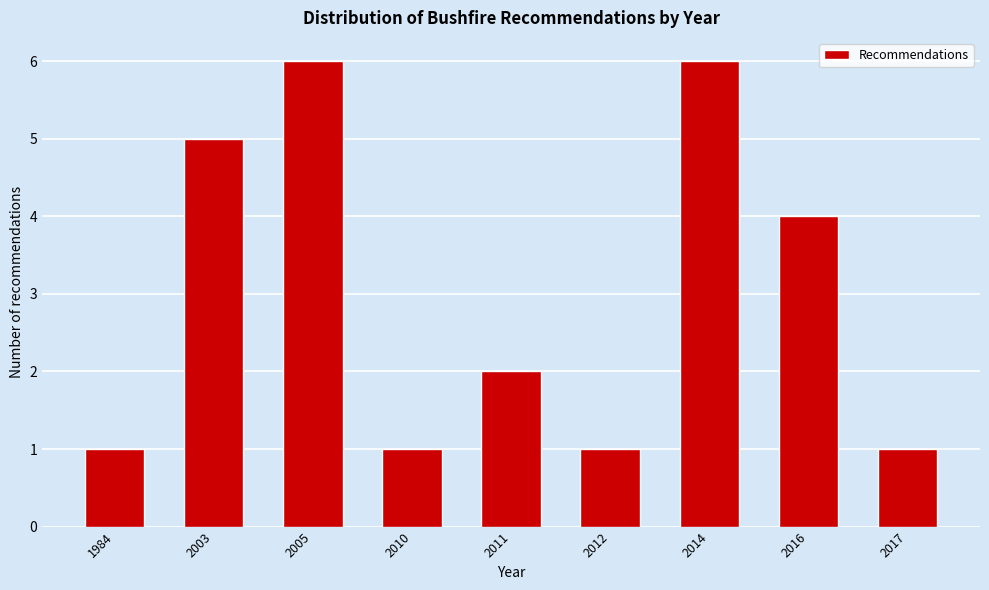

Reading left to right, list all the values displayed in this chart.

1	5	6	1	2	1	6	4	1